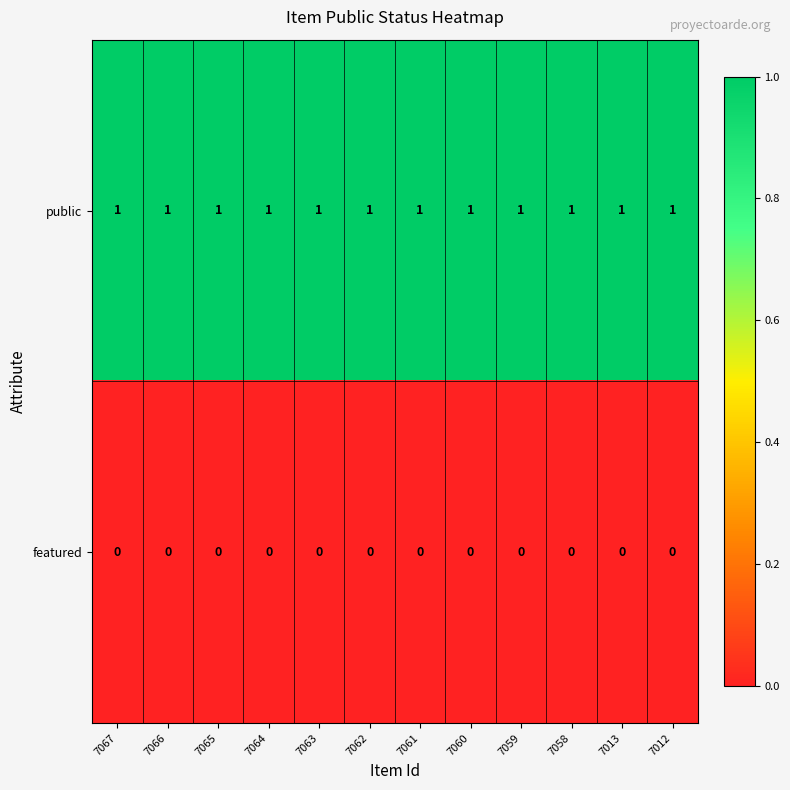

Is the value of public at 7067 greater than the value of featured at 7012?

Yes